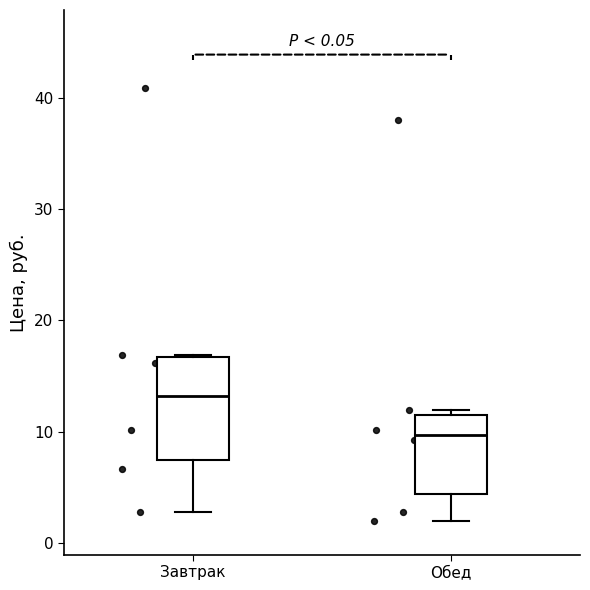

Which box's median line is the highest?

Завтрак